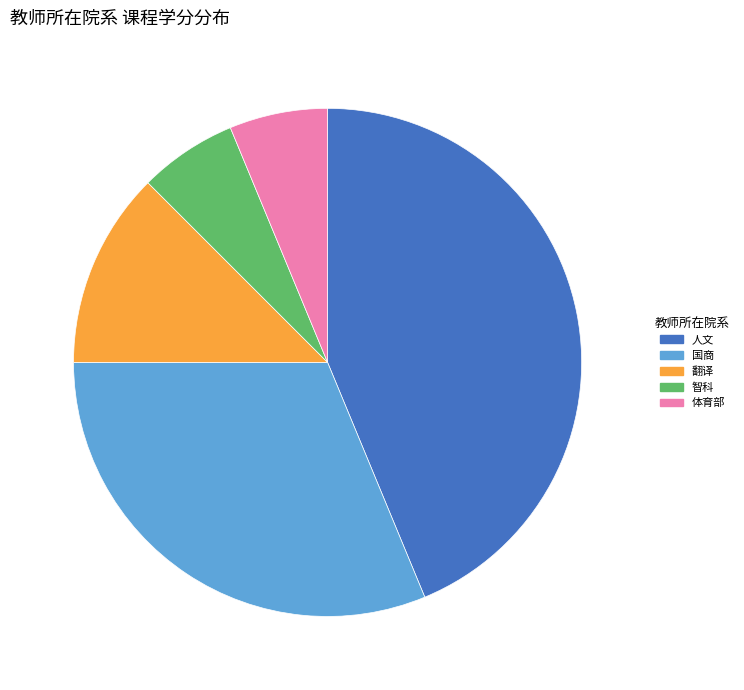

Does 智科 account for over 50% of the chart?

No